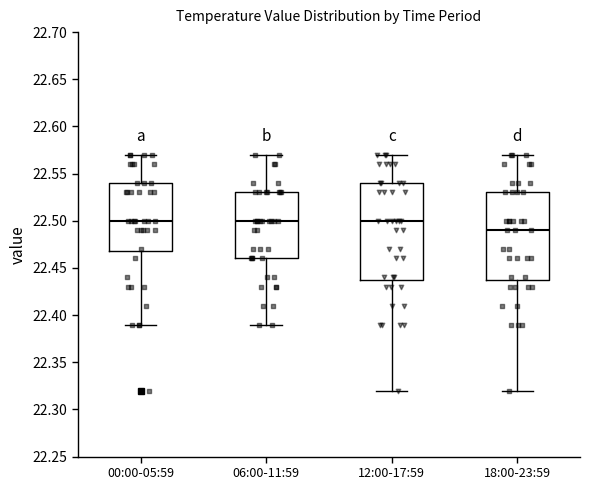

Comparing the boxes themselves (not the whiskers), which one is the tallest?

12:00-17:59